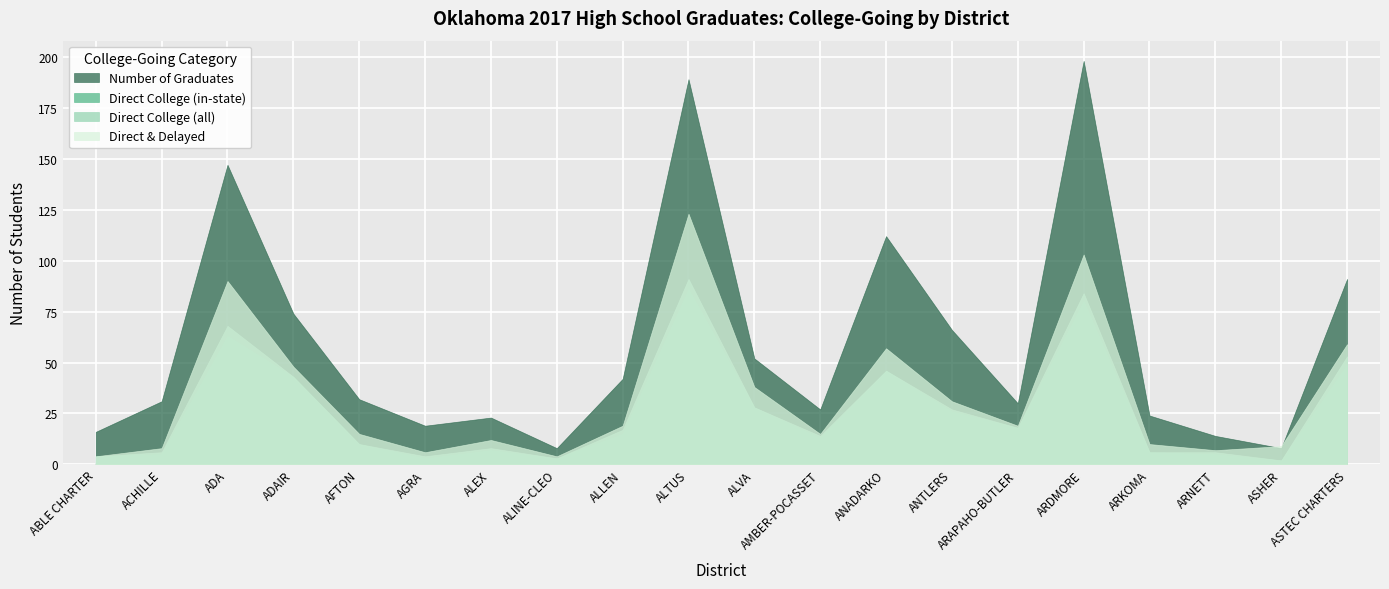

What are all the series names shown in the legend?

Number of Graduates, Direct College (in-state), Direct College (all), Direct & Delayed